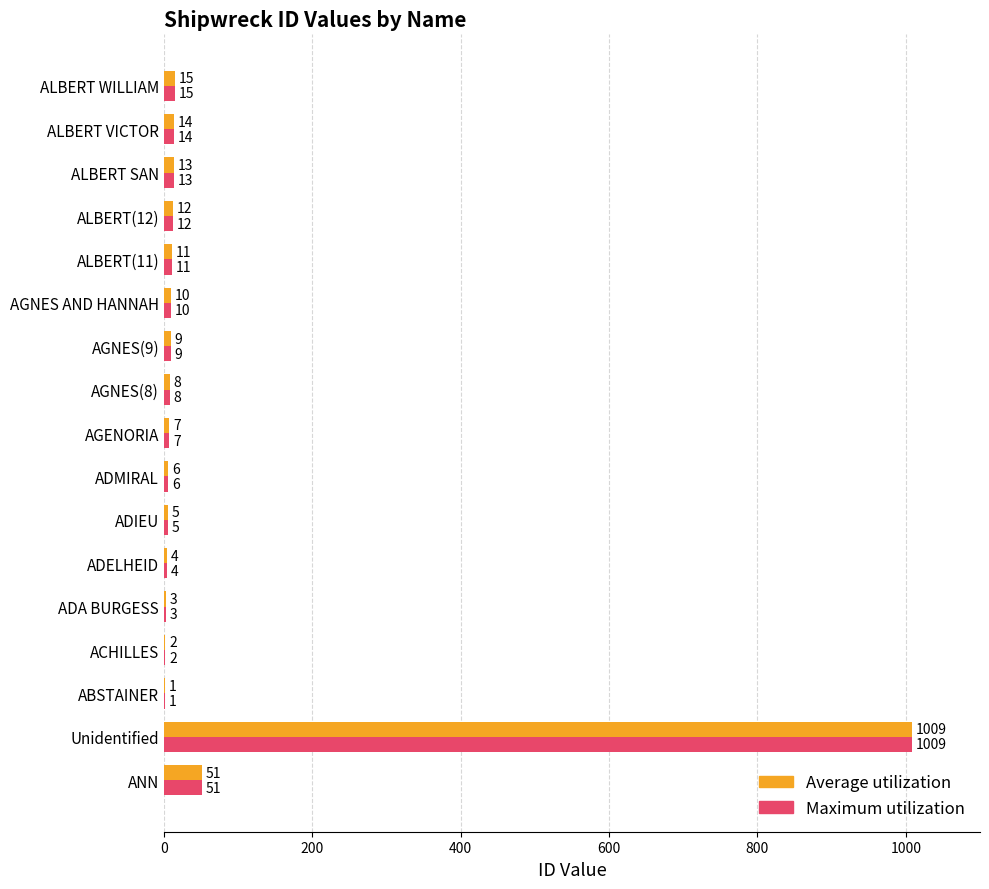

At which category is the sum across all series the highest?

Unidentified